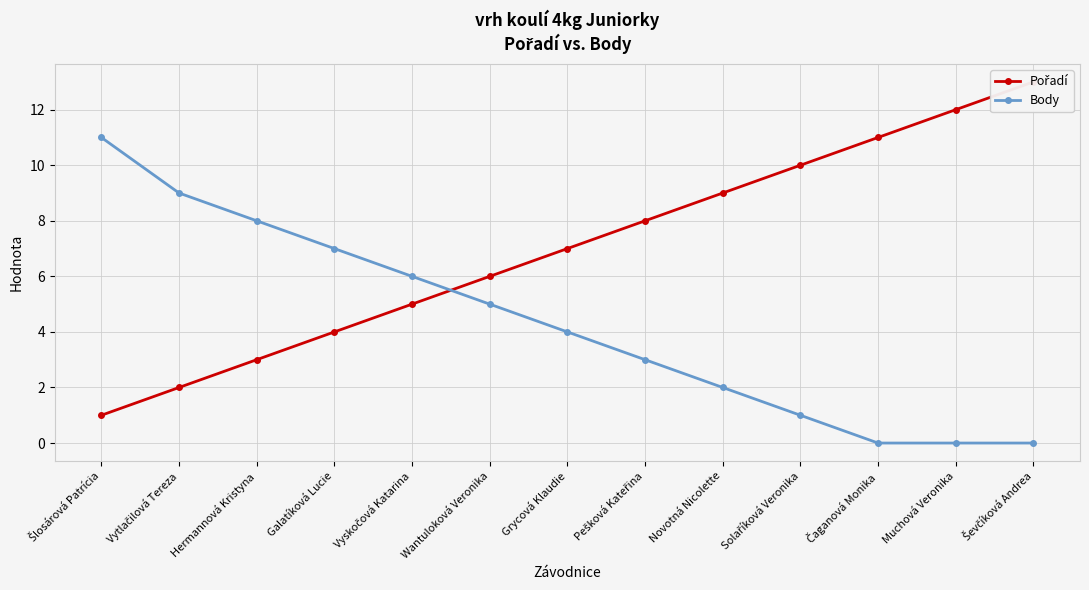

List the series in order of their overall mean, lowest first.

Body, Pořadí